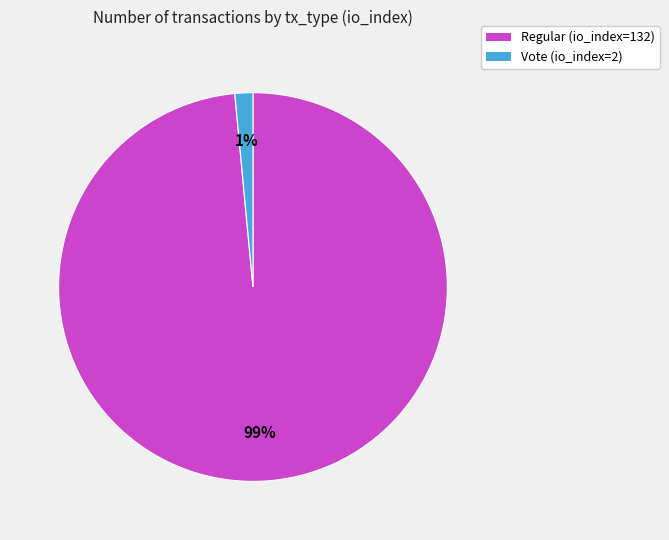

Is the sum of Vote (io_index=2) and Regular (io_index=132) greater than half?

Yes